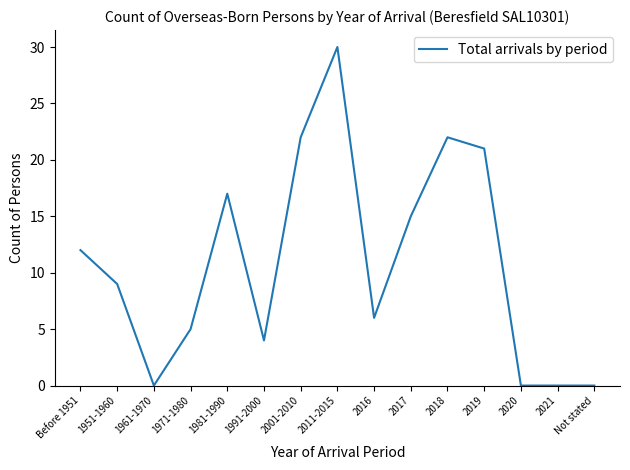

What is the approximate value at Before 1951, to the nearest 10?

10